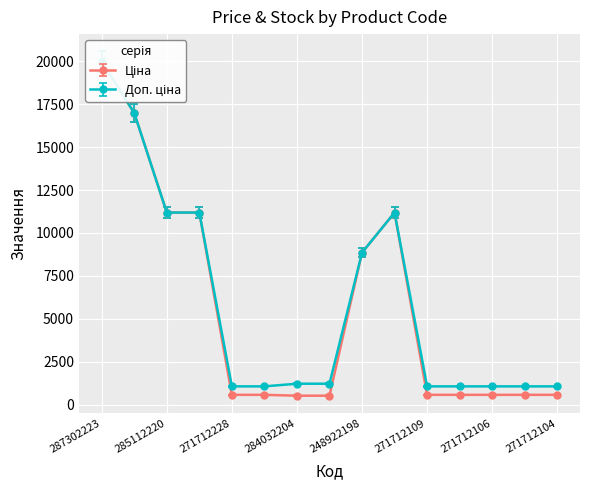

At which category does the chart reach its minimum across all series?

284032204